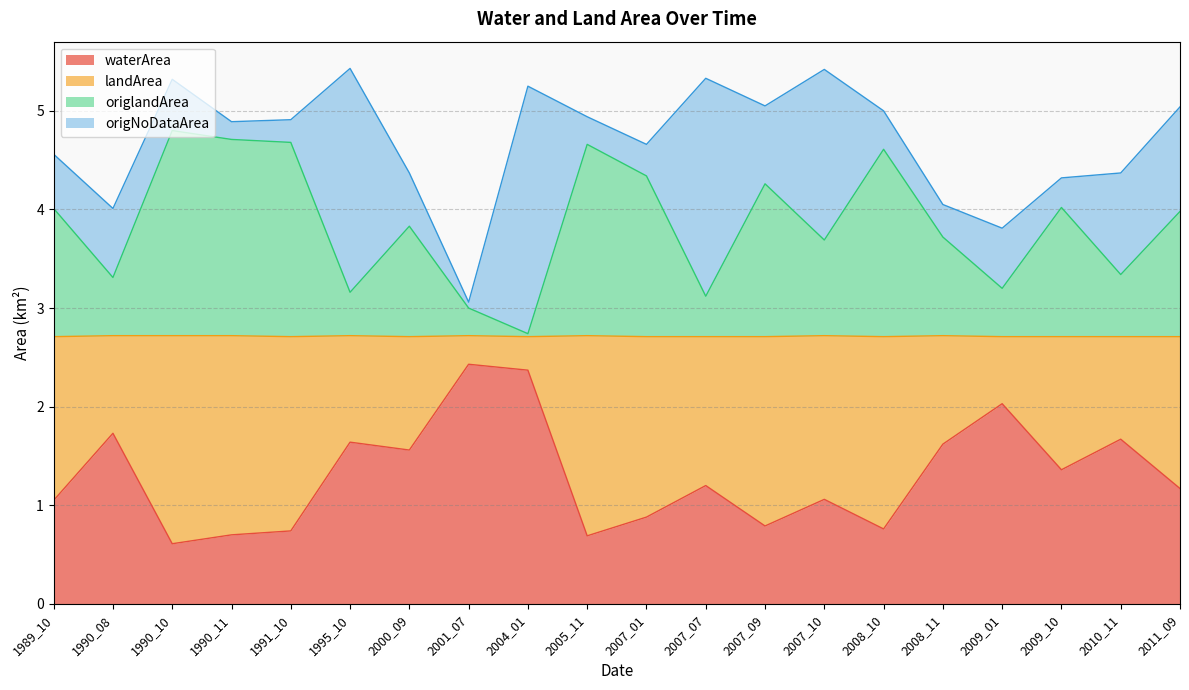

True or false: waterArea has a value of 1.1 at 2007_10.

True